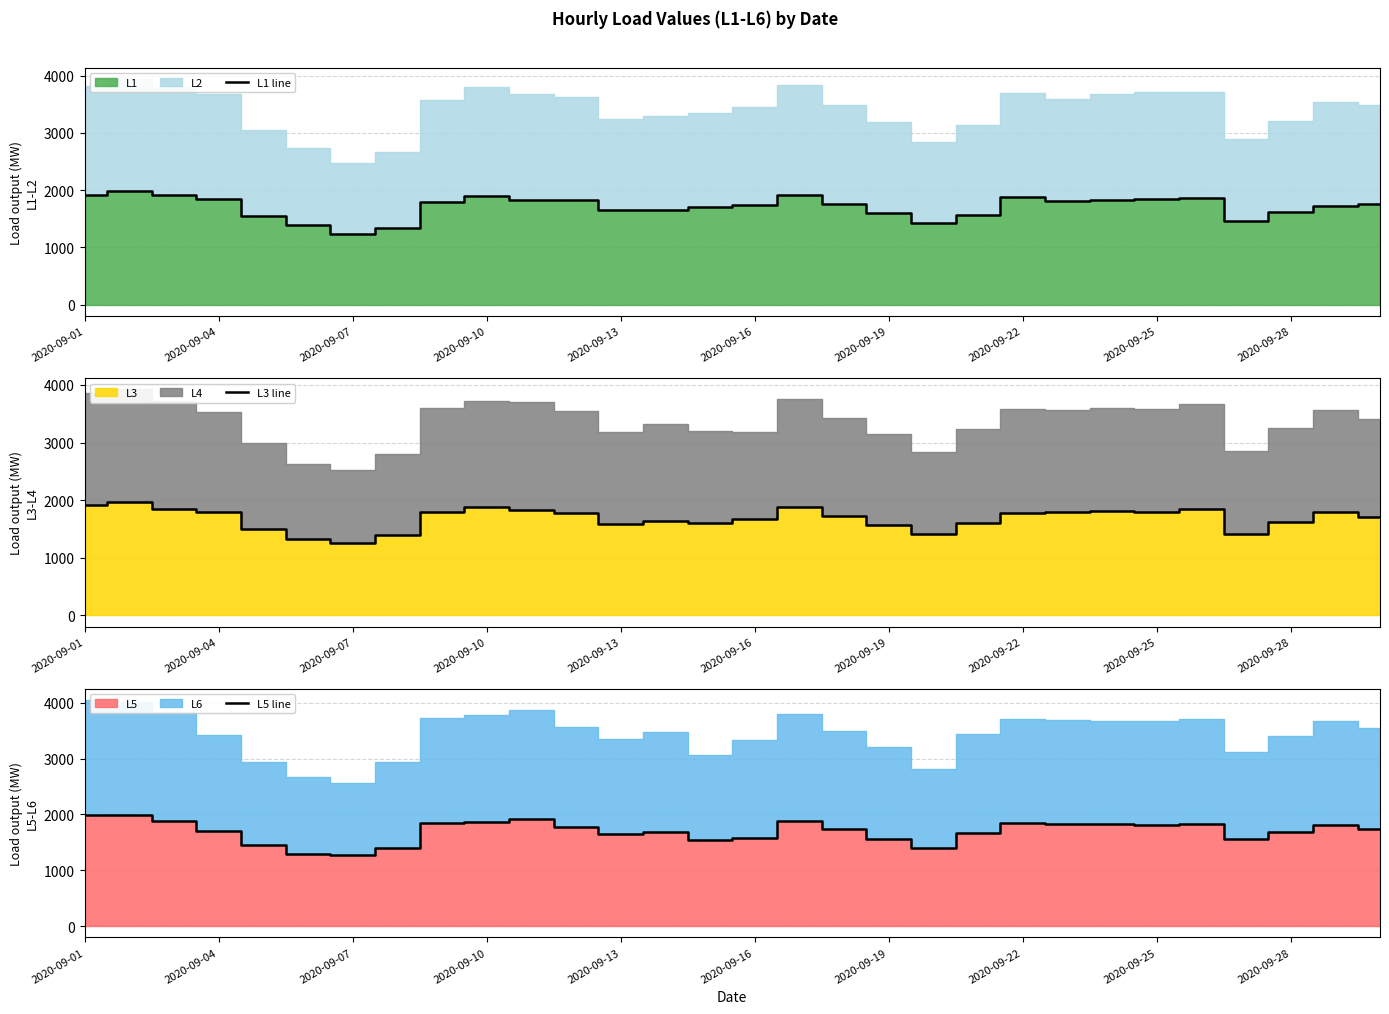

What is the highest value of the L1 line series?

1988.3